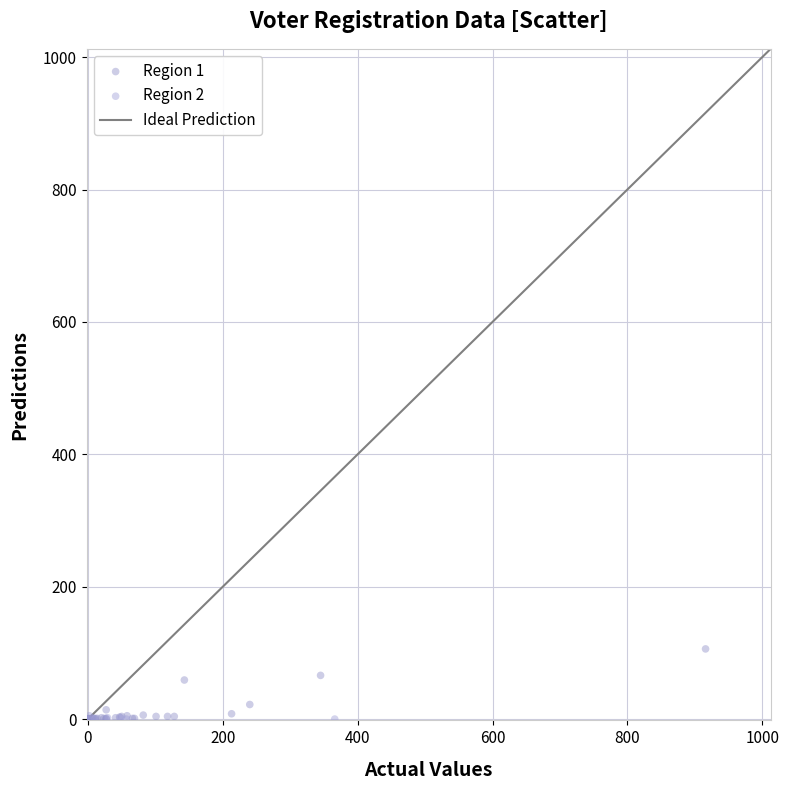

Which series reaches the maximum Y coordinate?

Region 1